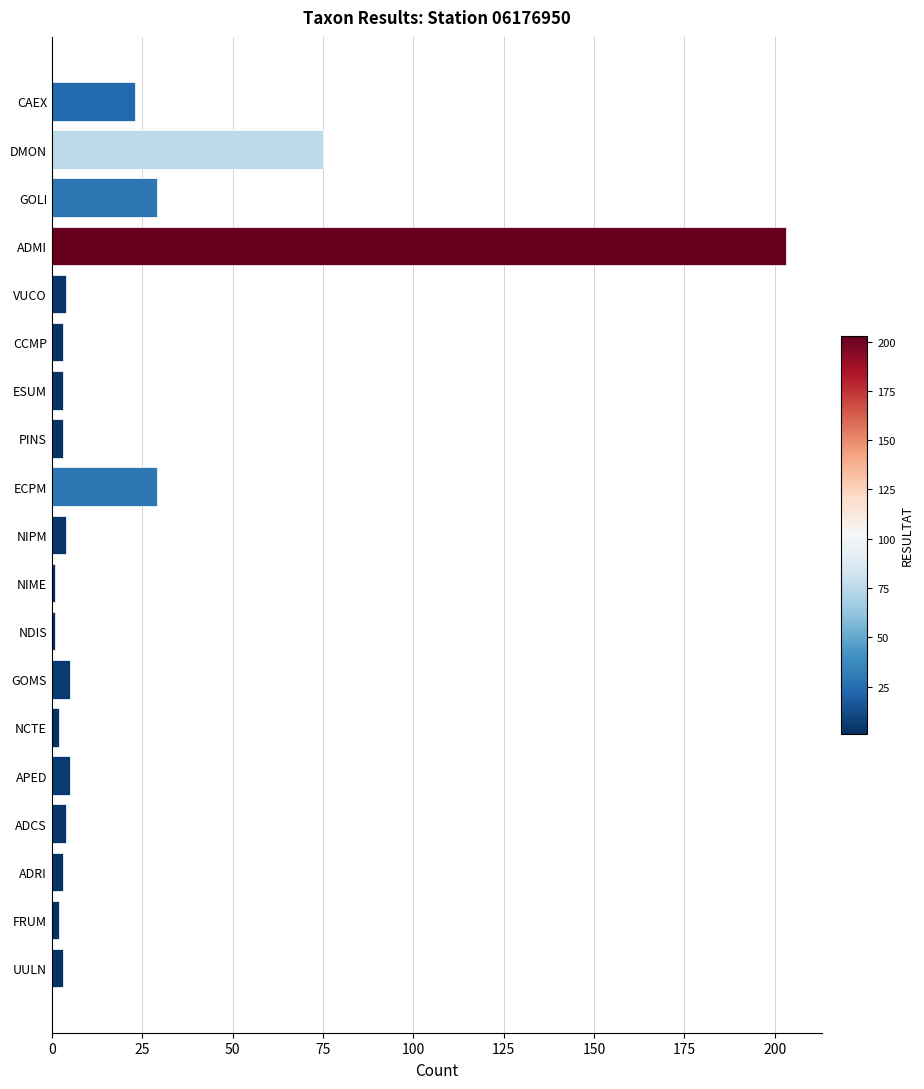

Where is the data nearest to the value 102?

DMON